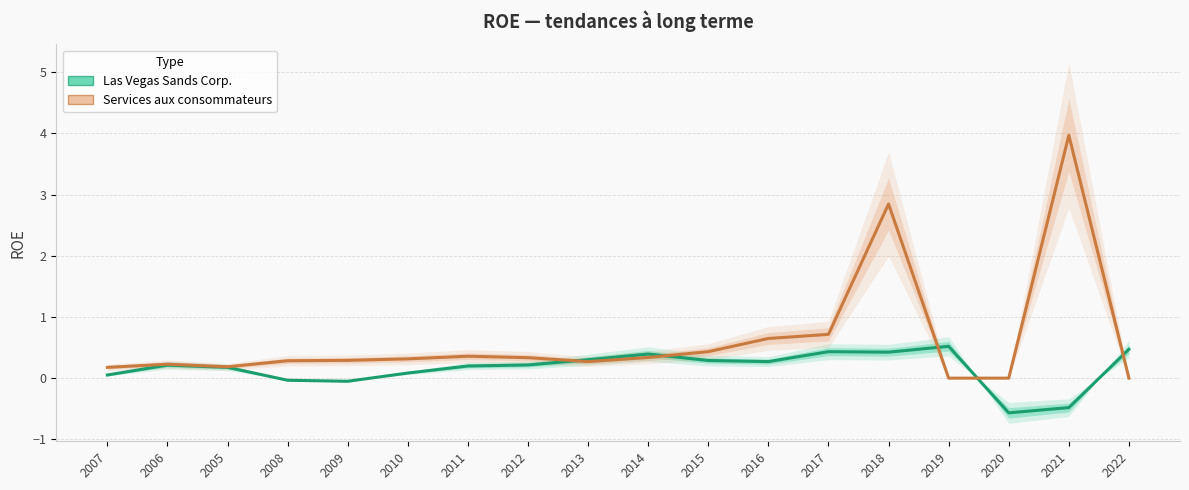

What is the value of the Services aux consommateurs point at the 1st from the left?

0.2